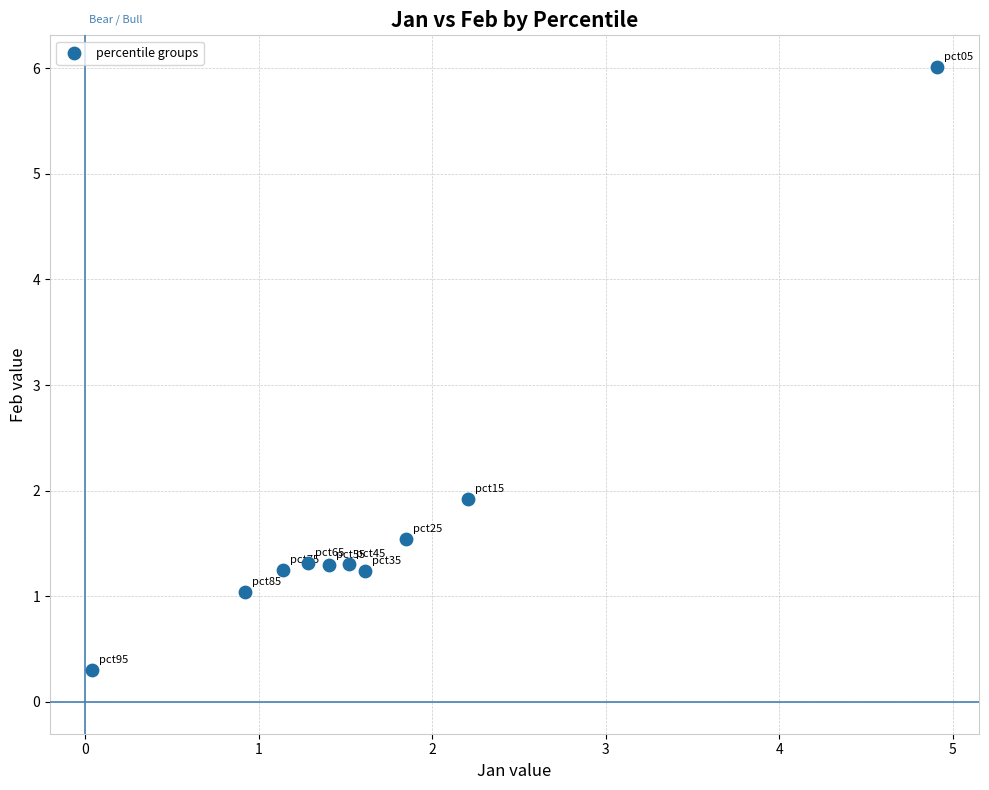

What Y value in the scatter plot is closest to 3?

1.9